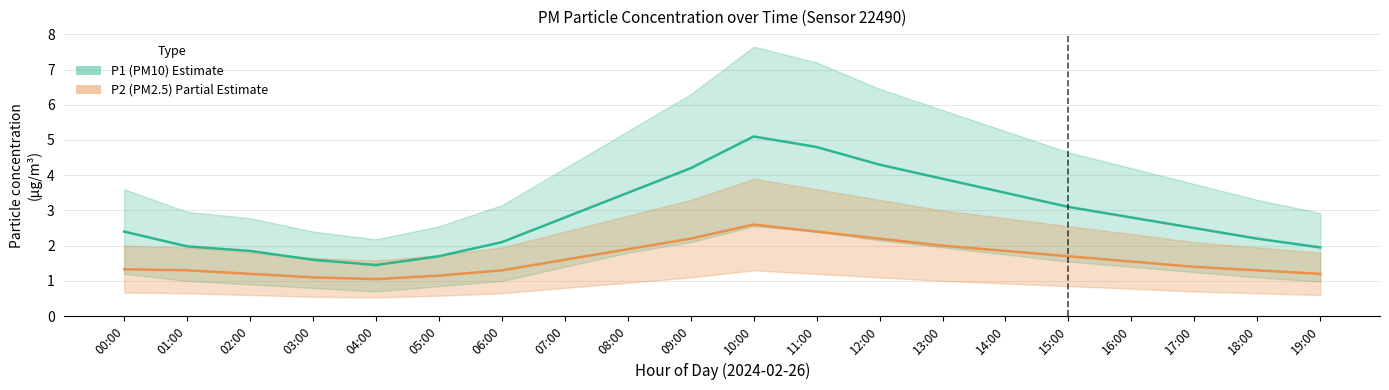

At which category does P2 (PM2.5) reach its first local valley?

04:00